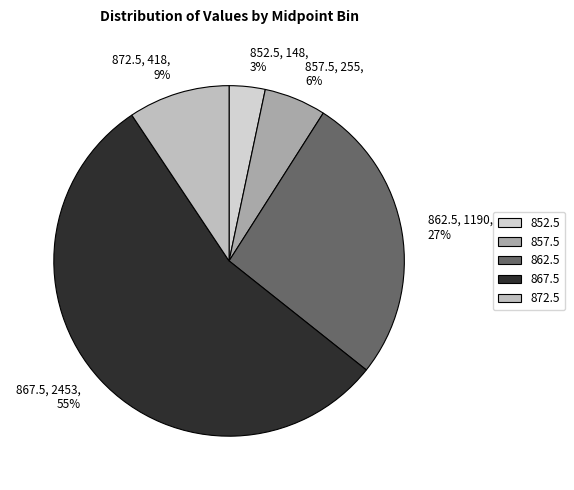

Combined, do 852.5 and 862.5 account for over 50%?

No